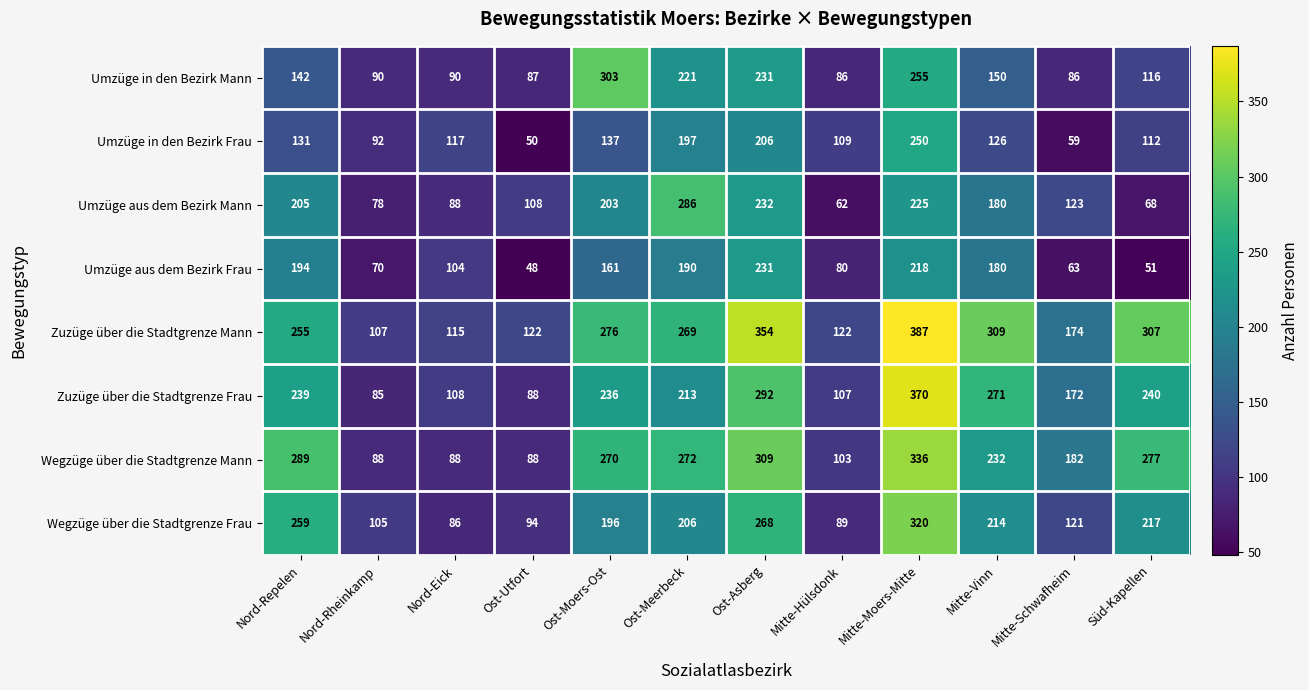

Between Ost-Utfort and Süd-Kapellen, which series saw the biggest shift?

Wegzüge über die Stadtgrenze Mann